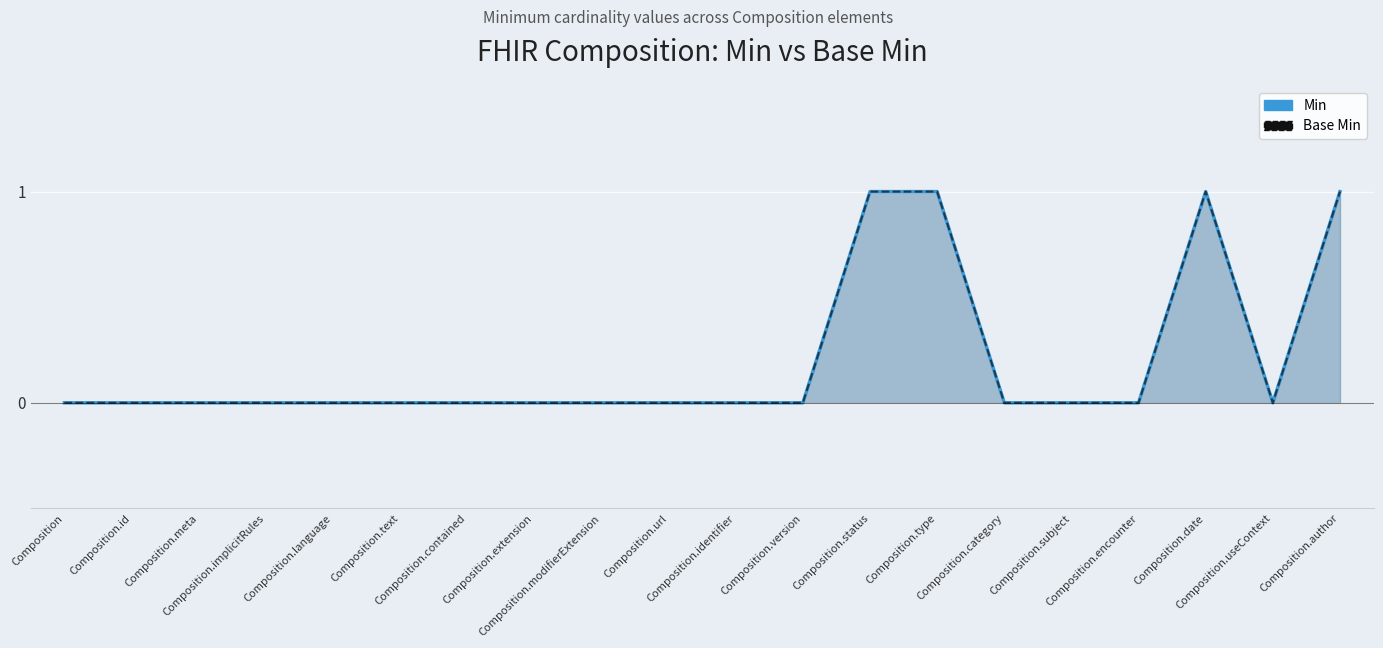

How many lines are shown in the chart?

2